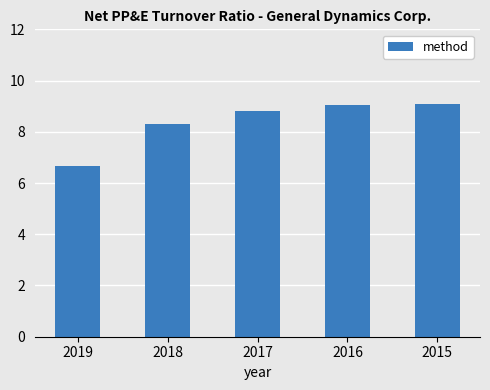

The value at 2019 is 3.4. True or false?

False